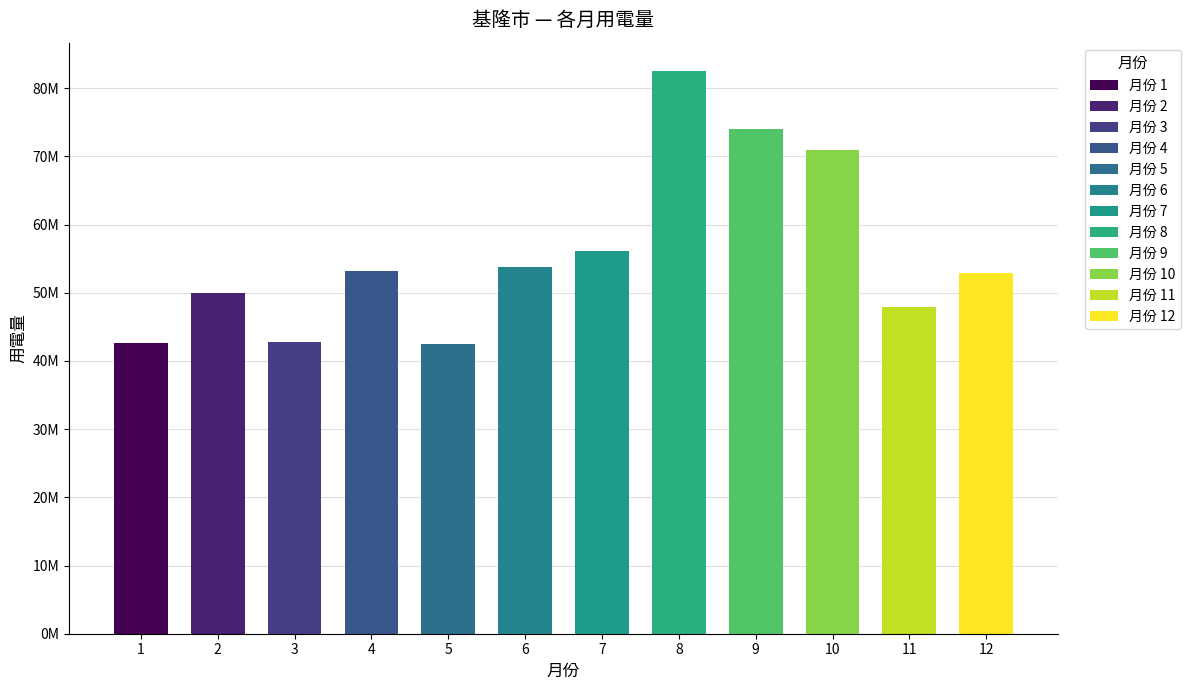

Which category has the lowest value across all series?

5